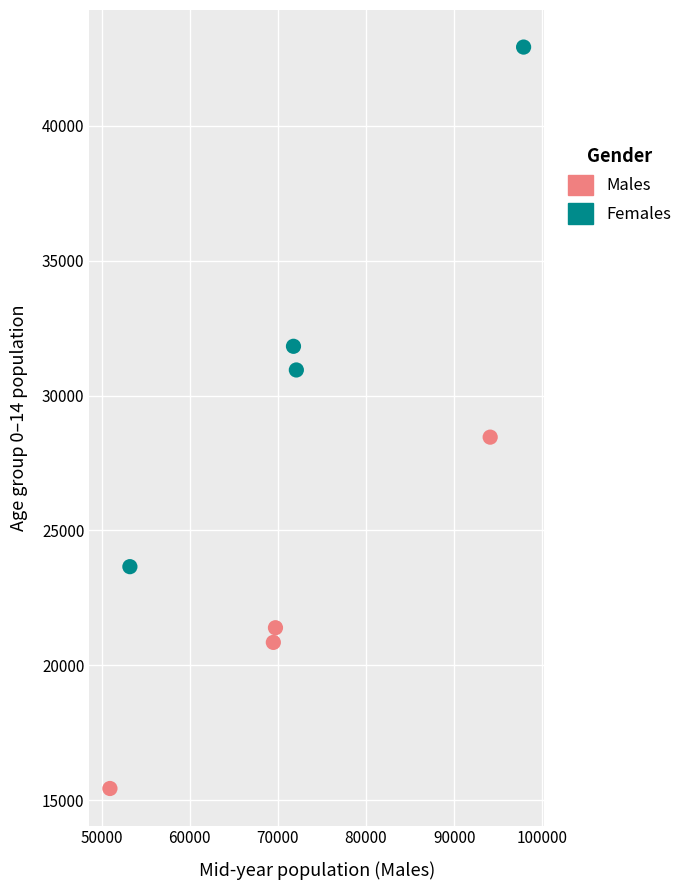

Which series reaches the maximum Y coordinate?

Females